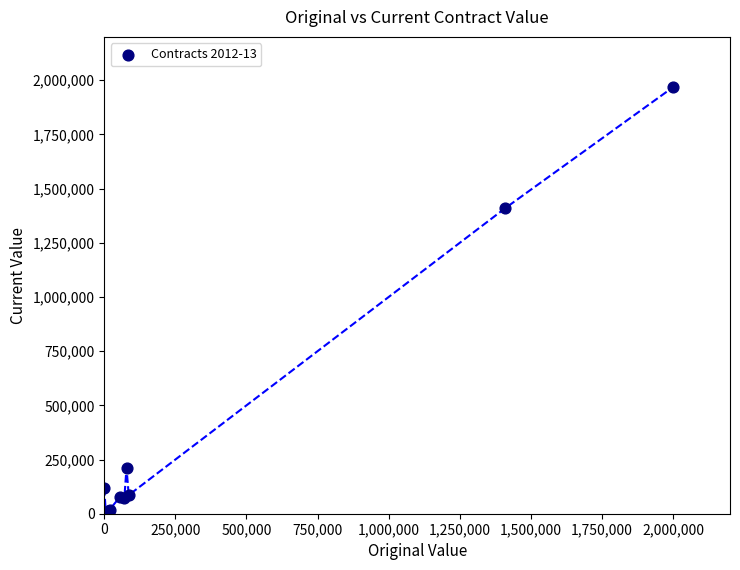

What Y value in the scatter plot is closest to 985976?

1409585.0